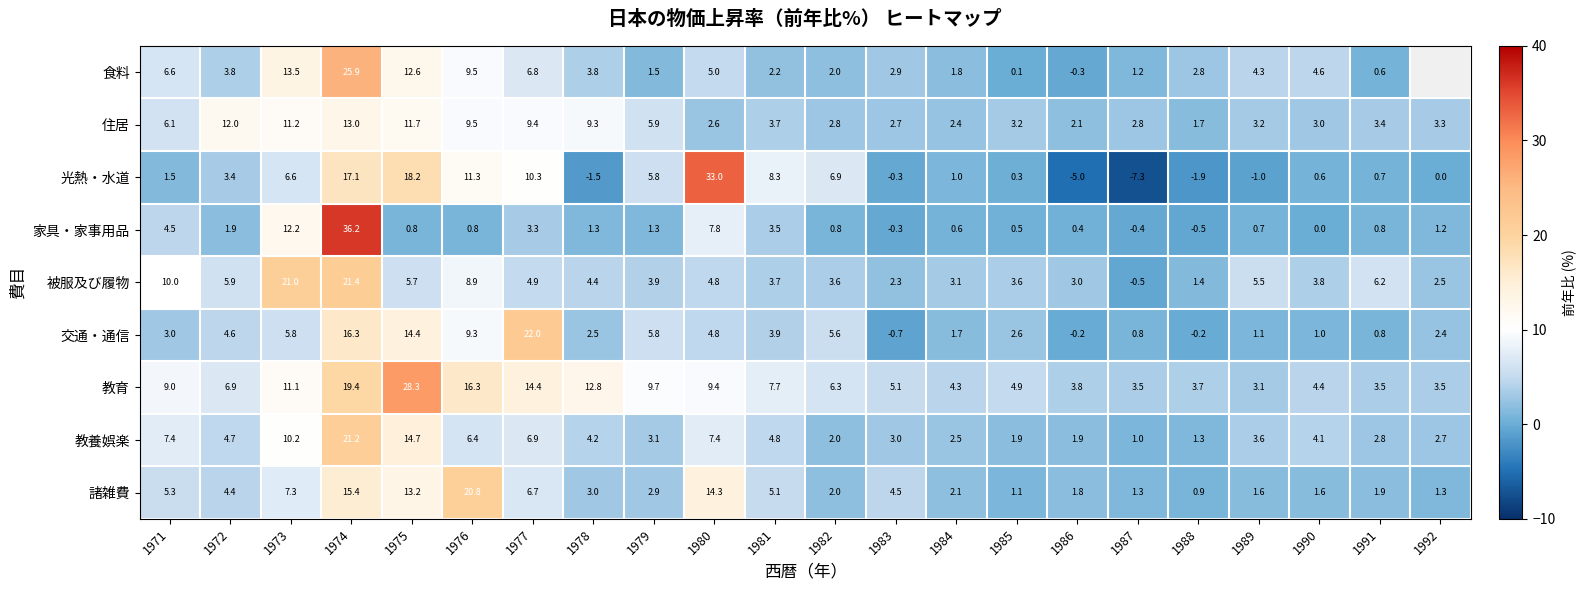

How many data points in 光熱・水道 are less than 1?

10